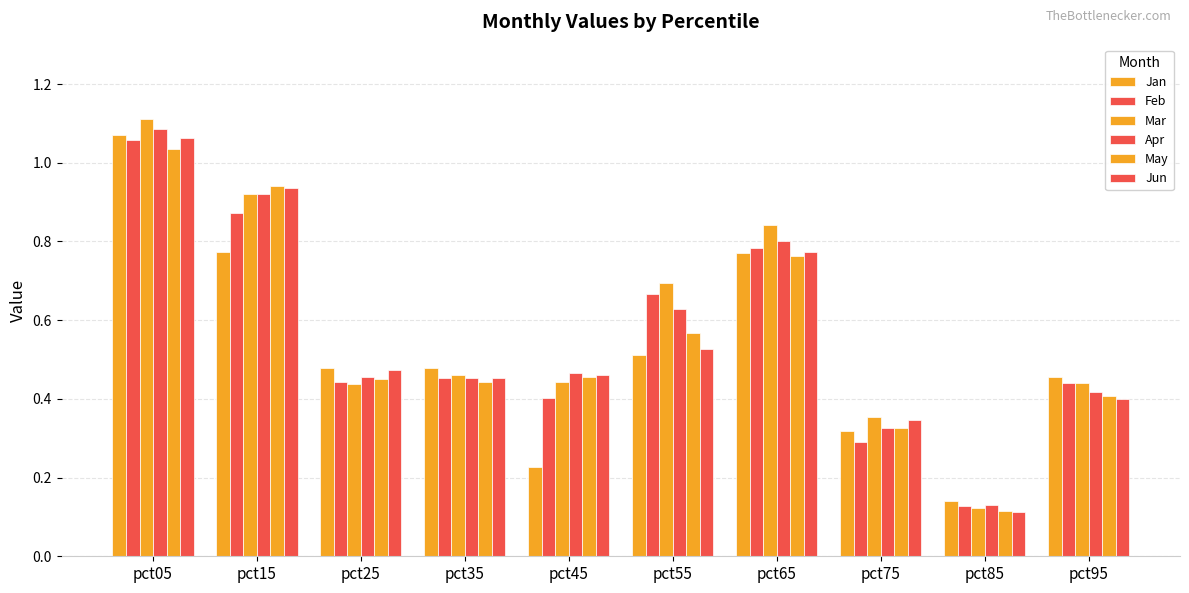

Are the bars grouped side by side (vs. stacked)?

Yes